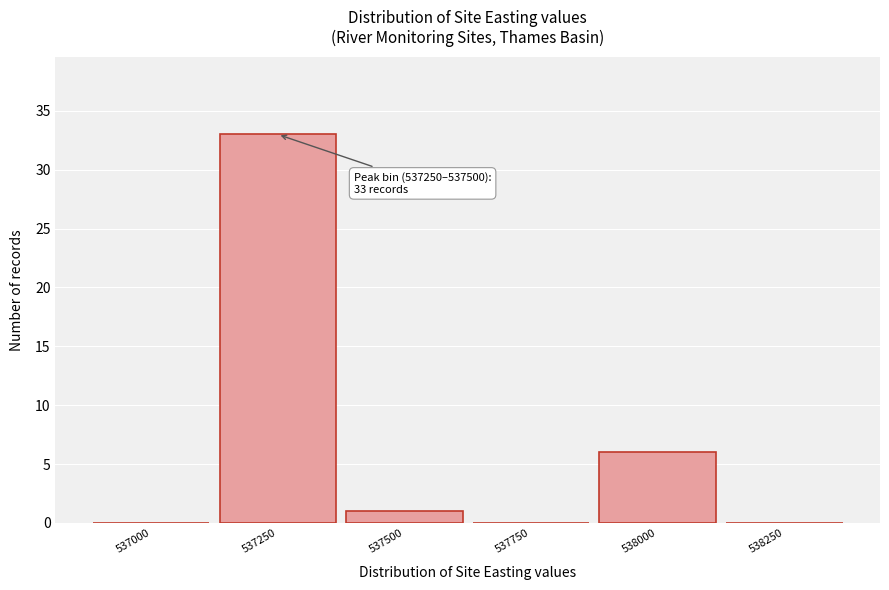

Reading right to left, what are all the values shown in this chart?

538250=0	538000=6	537750=0	537500=1	537250=33	537000=0